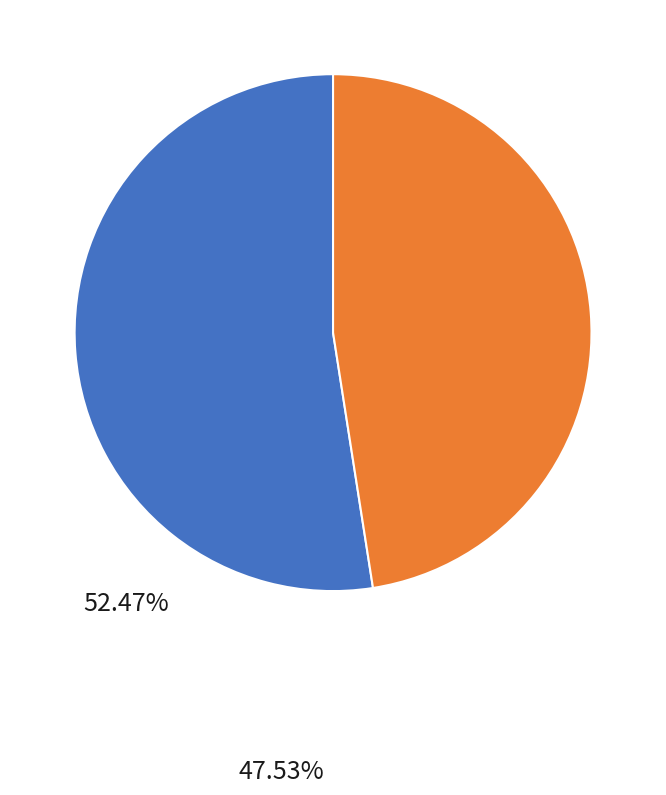

Is there a majority slice in this chart?

Yes